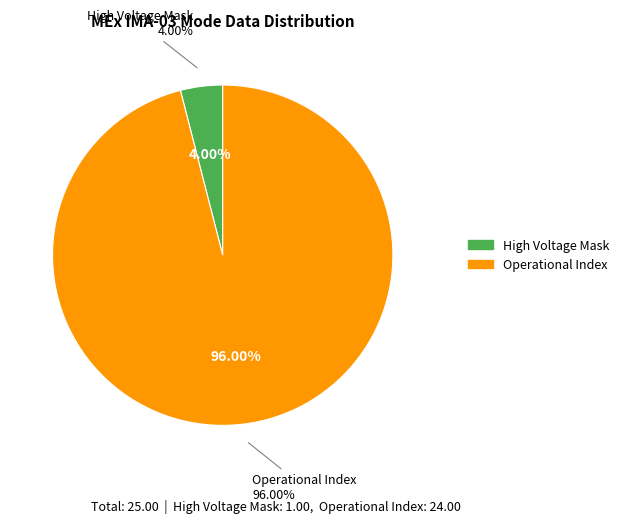

Is there a majority slice in this chart?

Yes